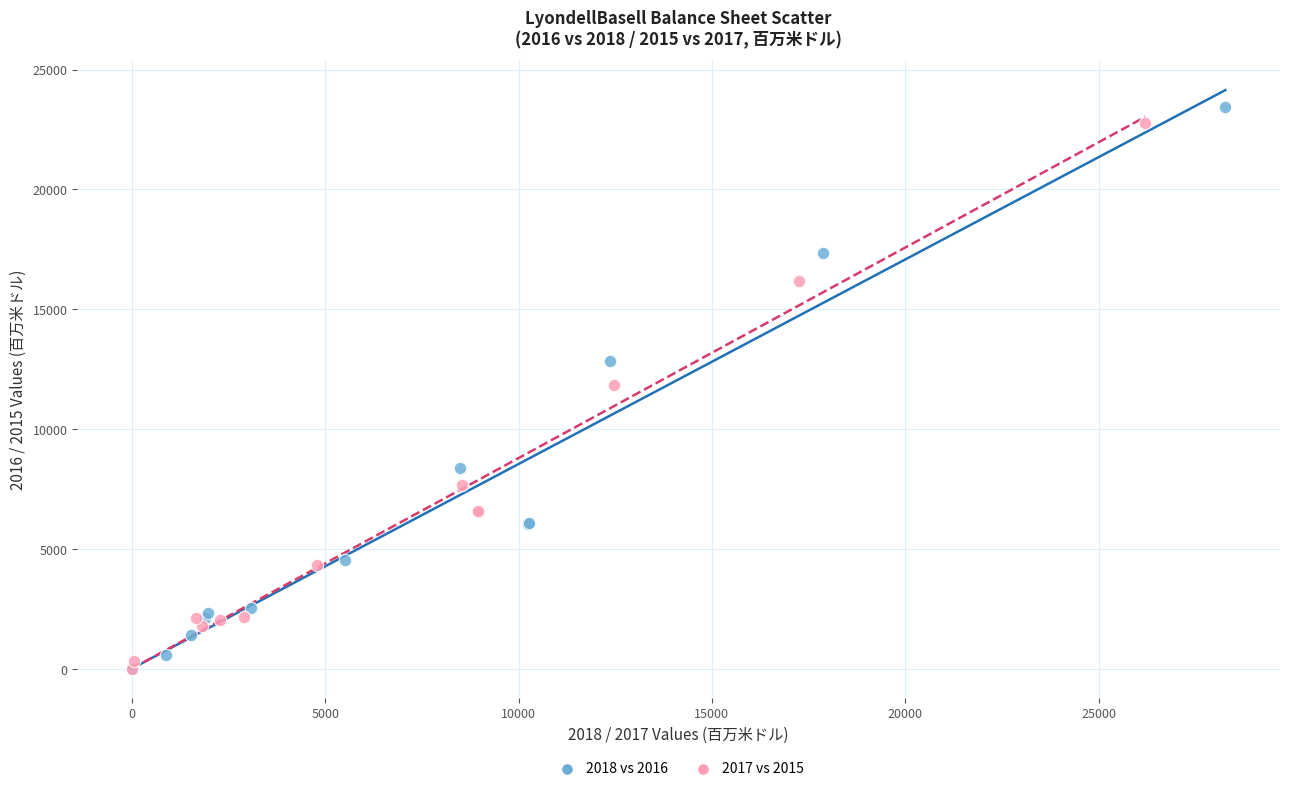

Which series has the largest Y range (max minus min)?

2018 vs 2016